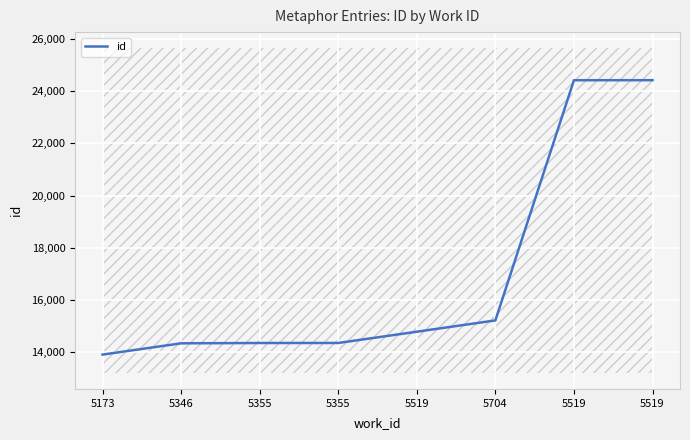

Reading left to right, transcribe all the data shown in this chart.

13904	14336	14348	14349	14781	15214	24421	24422